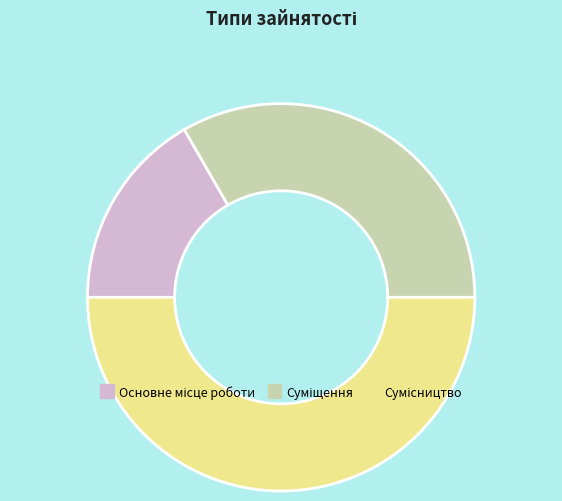

Rank the categories by value from lowest to highest.

Основне місце роботи, Суміщення, Сумісництво